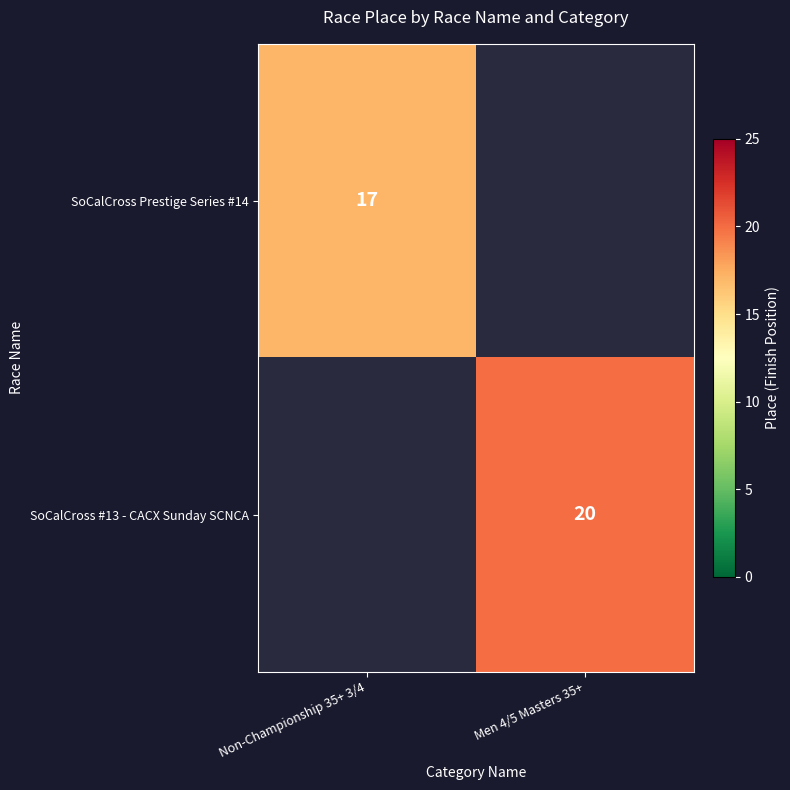

At how many categories does at least one series exceed 18?

1